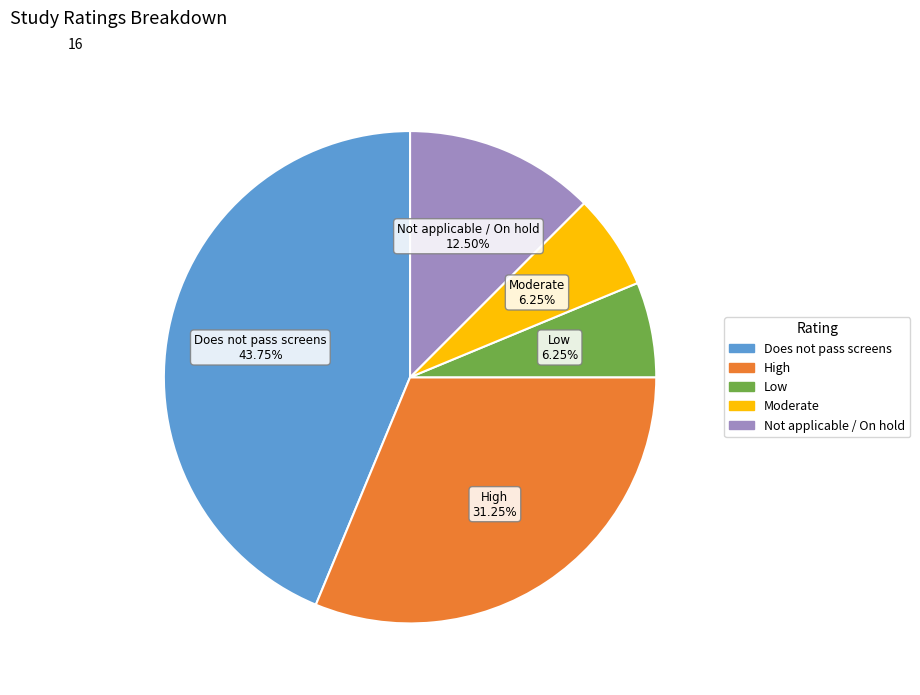

Does Moderate account for over 50% of the chart?

No